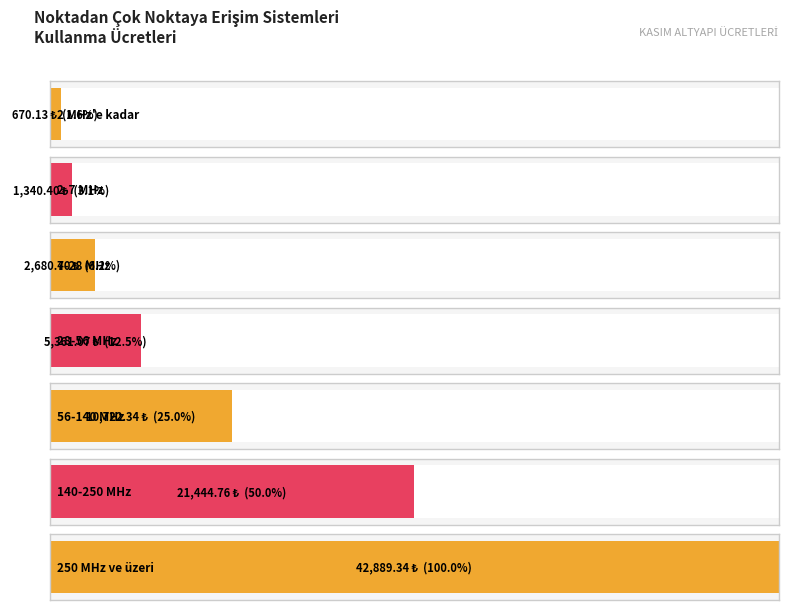

Reading left to right, what are all the values shown in this chart?

2 MHz'e kadar=670.1	2-7 MHz=1340.4	7-28 MHz=2680.4	28-56 MHz=5361.1	56-140 MHz=10722.3	140-250 MHz=21444.8	250 MHz ve üzeri=42889.3